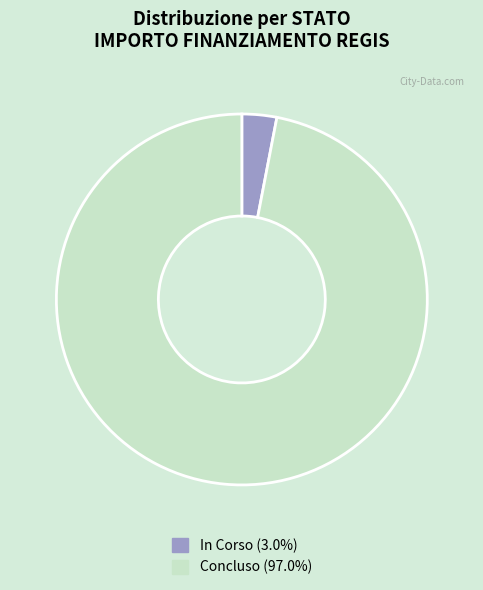

Is there any slice that represents more than half of the pie?

Yes